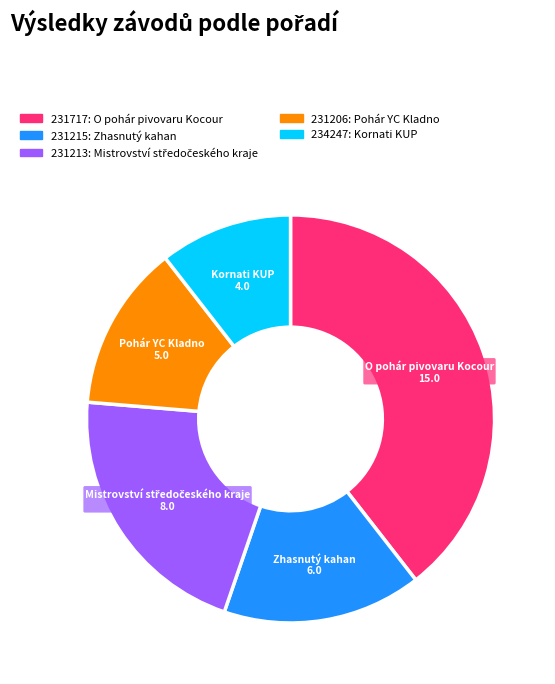

Does Kornati KUP account for over 50% of the chart?

No